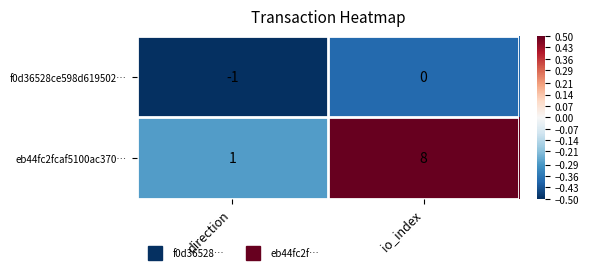

Is it true that eb44fc2fcaf5100ac370… equals 8 at io_index?

True